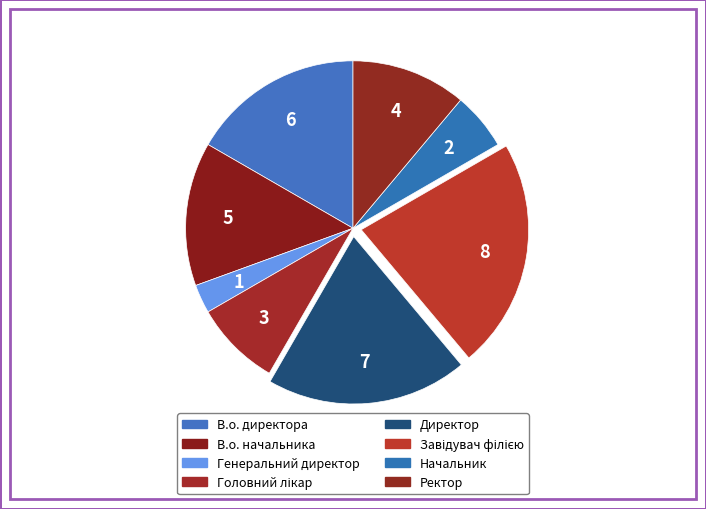

Rank the categories by value from highest to lowest.

Завідувач філією, Директор, В.о. директора, В.о. начальника, Ректор, Головний лікар, Начальник, Генеральний директор